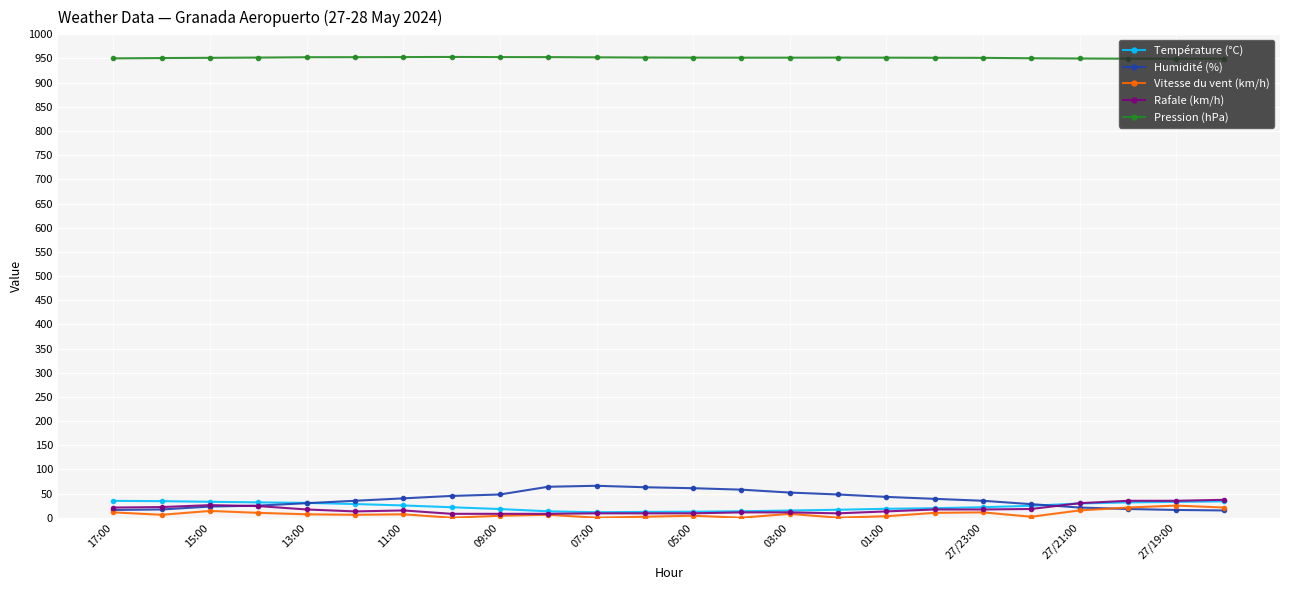

Which series ends up on top after the final intersection of Humidité (%) and Rafale (km/h)?

Rafale (km/h)